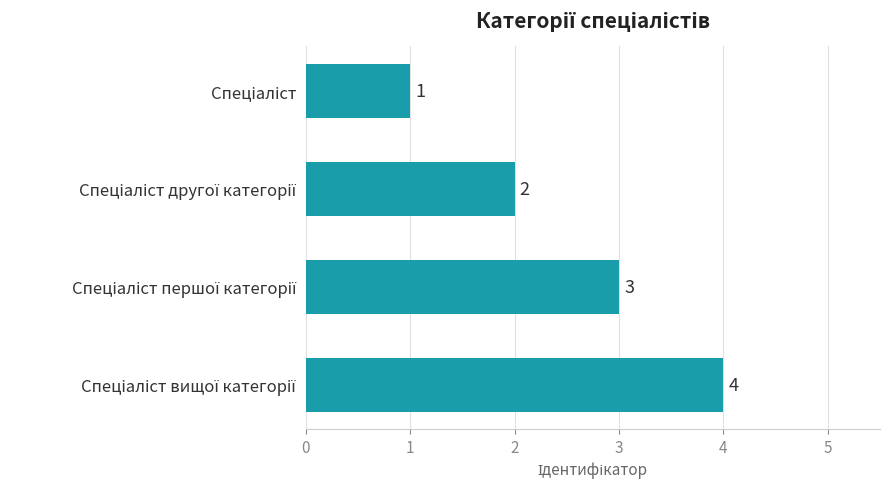

What is the difference between the maximum and minimum values?

3